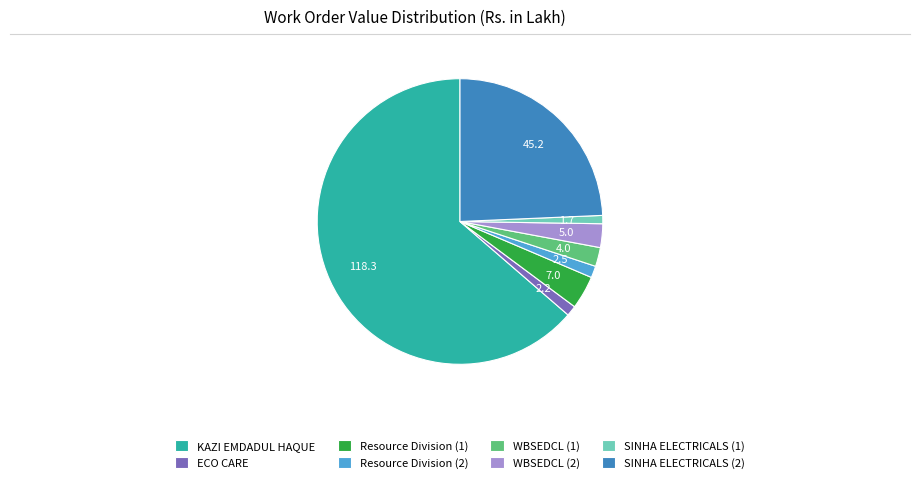

Combined, do WBSEDCL (1) and ECO CARE account for over 50%?

No